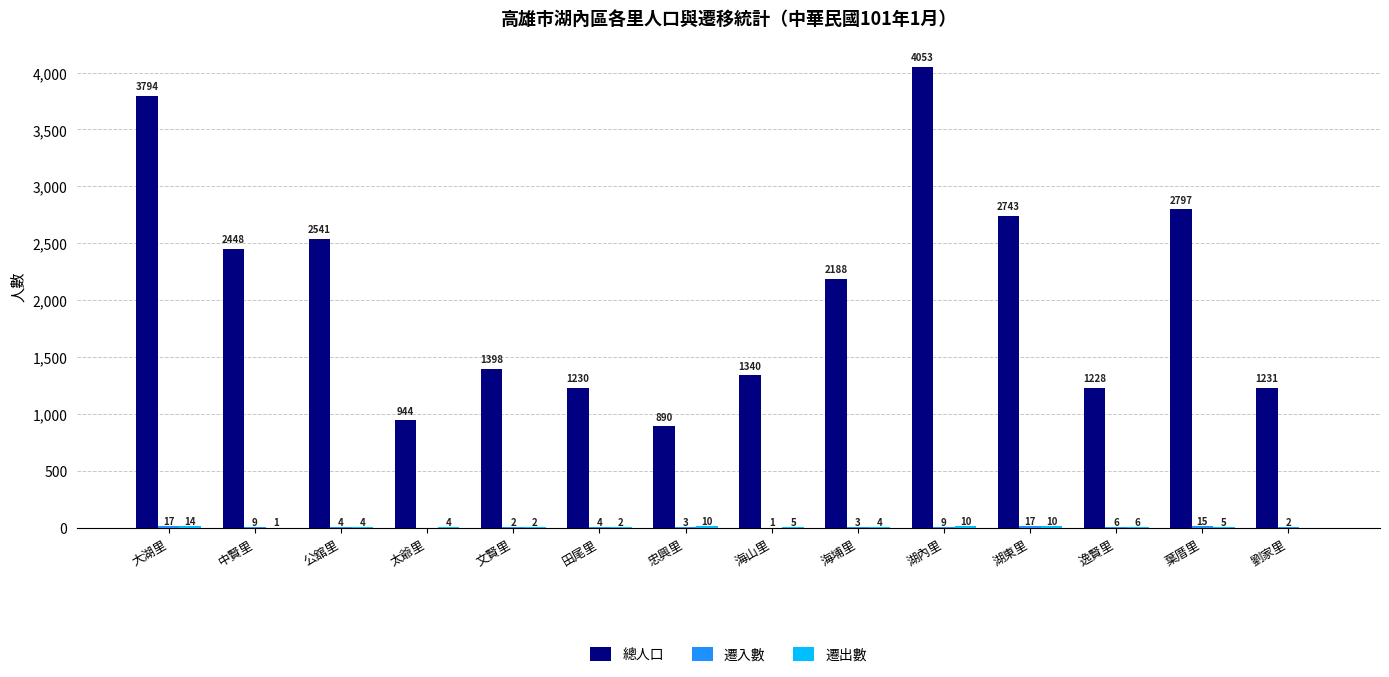

What is the sum of the 總人口 values at 大湖里 and 太爺里?

4738